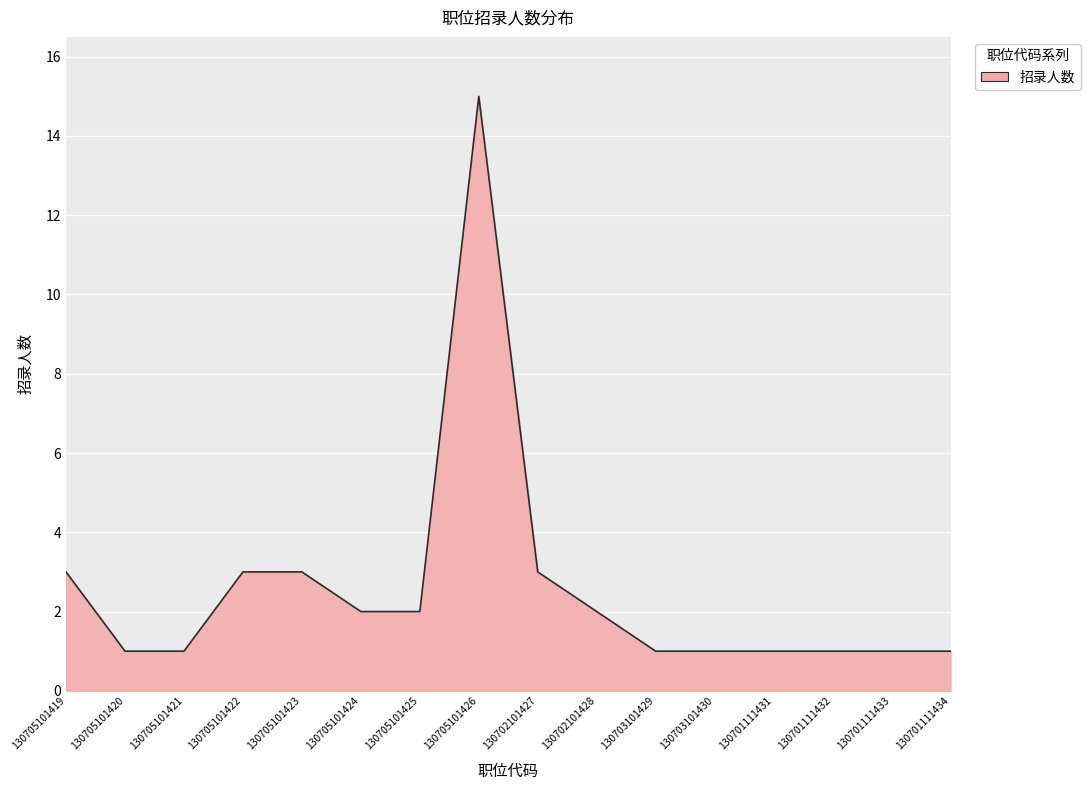

What is the greatest value displayed?

15